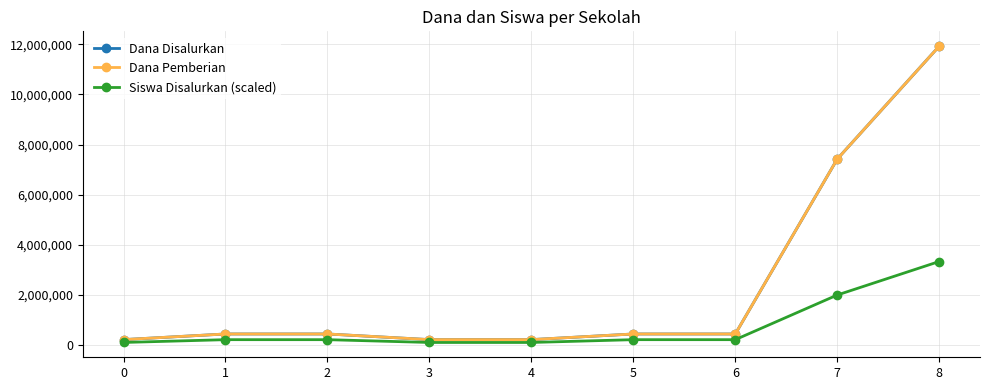

Reading left to right, what are all the values shown in this chart?

Dana Disalurkan: 225000.0	450000.0	450000.0	225000.0	225000.0	450000.0	450000.0	7425000.0	11925000.0
Dana Pemberian: 225000.0	450000.0	450000.0	225000.0	225000.0	450000.0	450000.0	7425000.0	11925000.0
Siswa Disalurkan (scaled): 111300.0	222600.0	222600.0	111300.0	111300.0	222600.0	222600.0	2003400.0	3339000.0